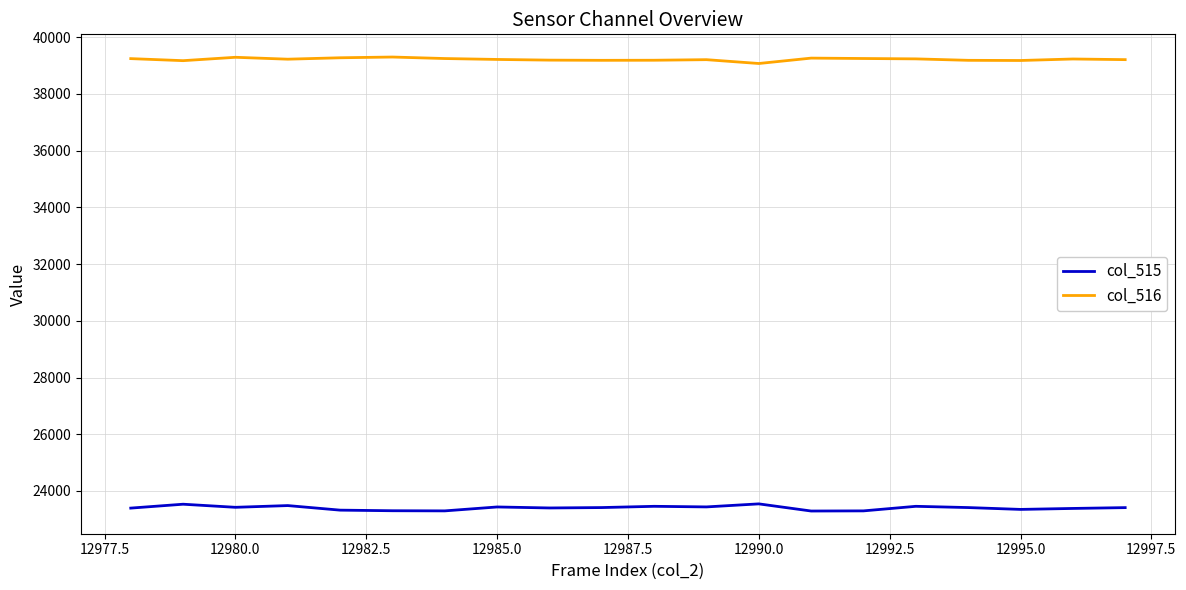

True or false: col_515 and col_516 intersect in this chart.

False